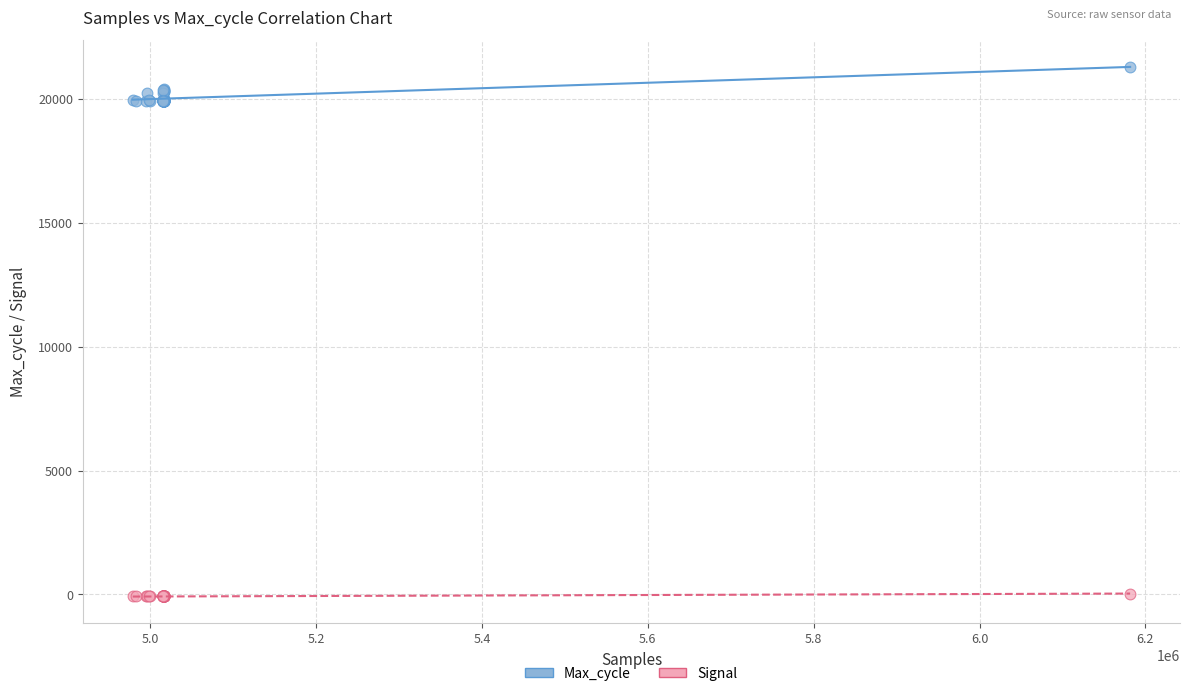

Which series has the widest spread of Y values?

Max_cycle